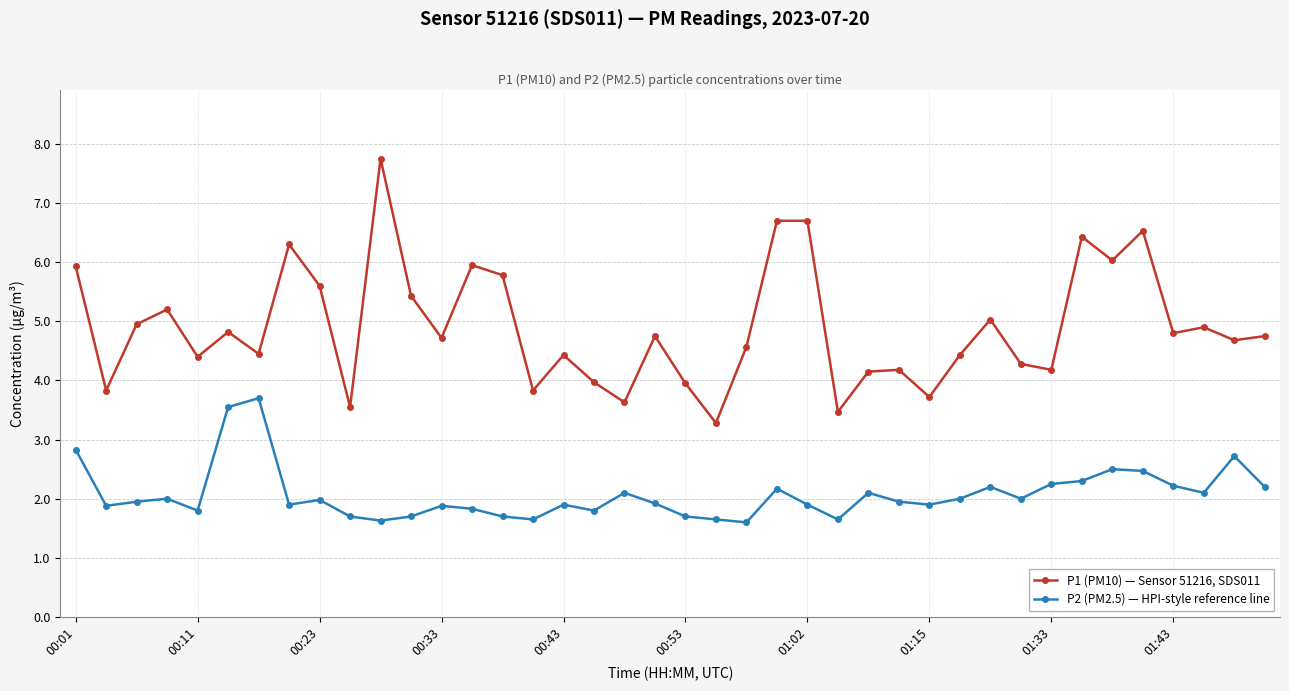

True or false: P1 (PM10) — Sensor 51216, SDS011 has more than 1 interior local peaks.

True